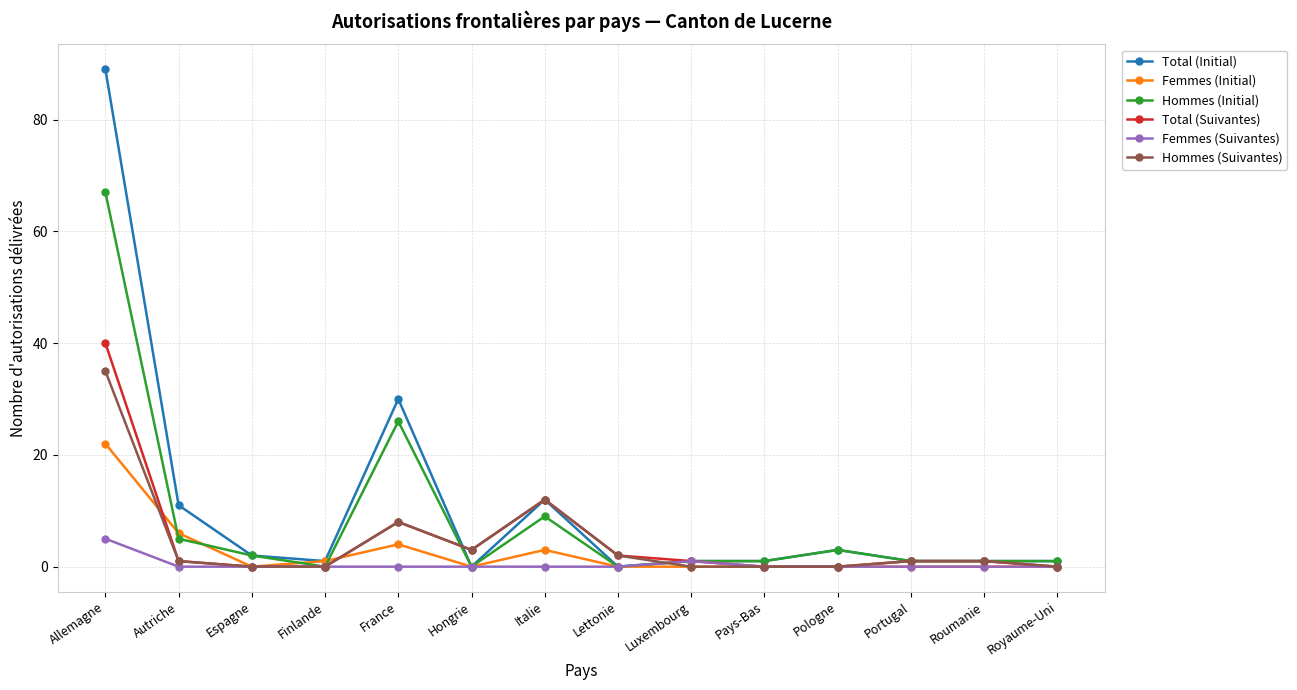

Is it true that Hommes (Suivantes) equals -15 at Finlande?

False